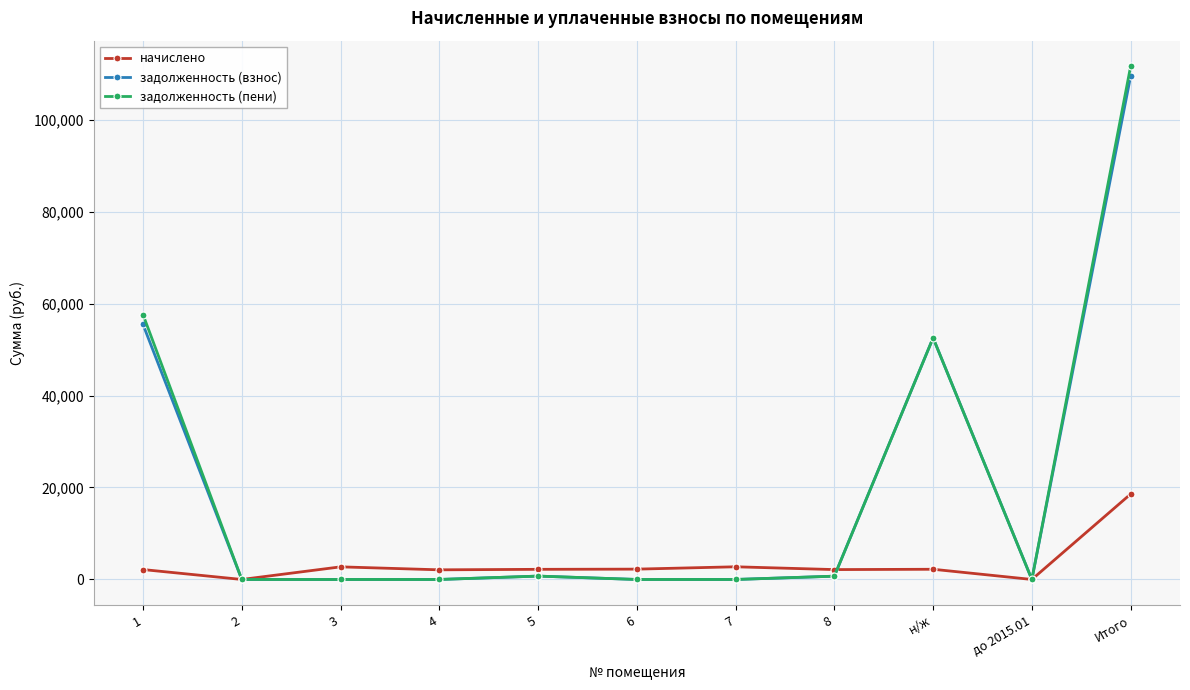

Count the number of data series in this chart.

3